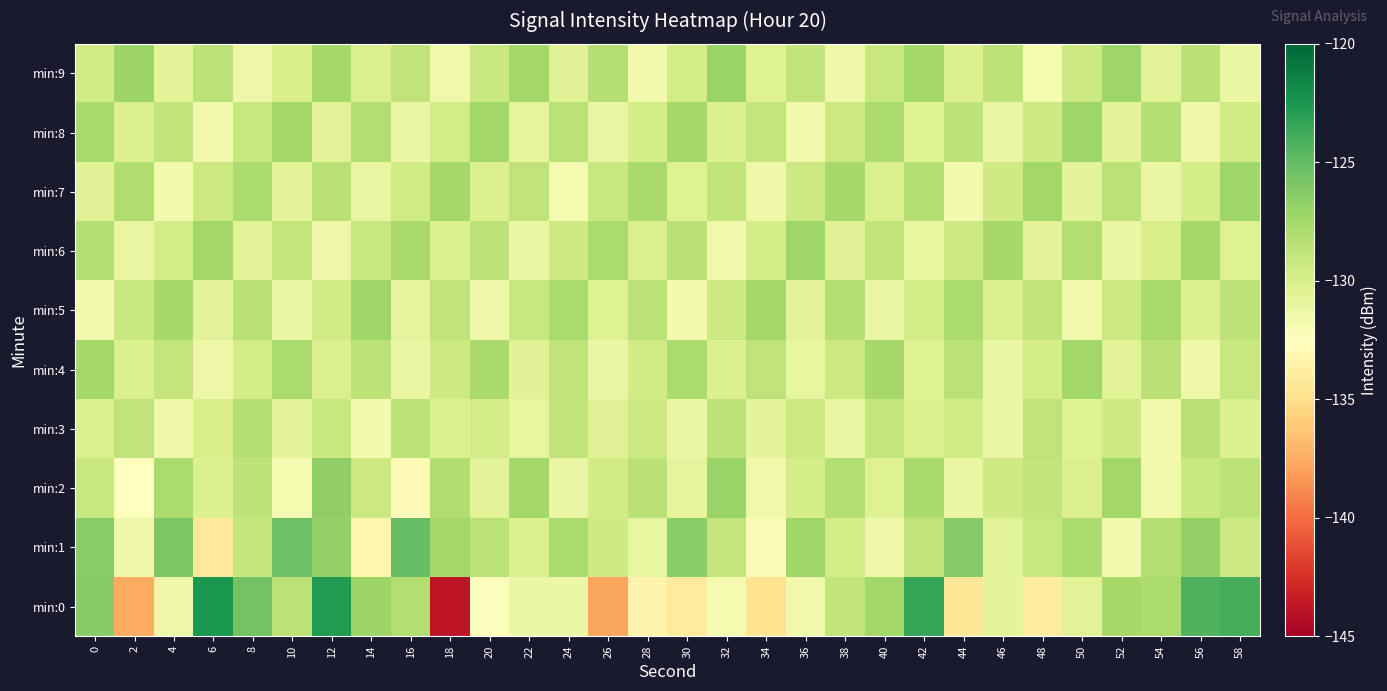

What is the total value across all series at 42?

-1287.2